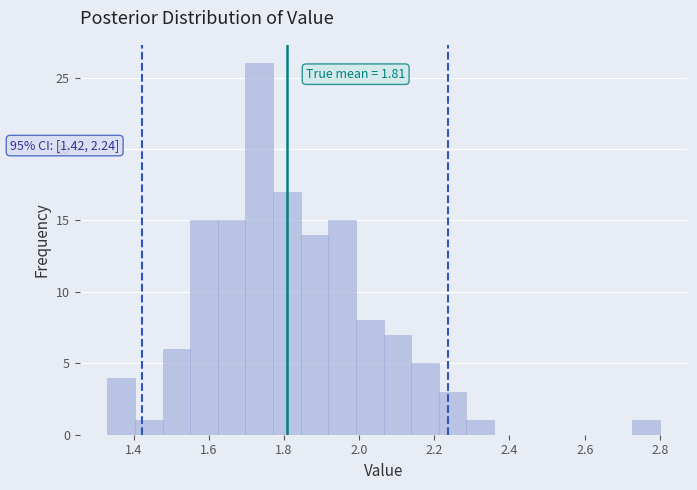

Read against the x-axis, roughly where is the centre of the tallest bar?

1.74